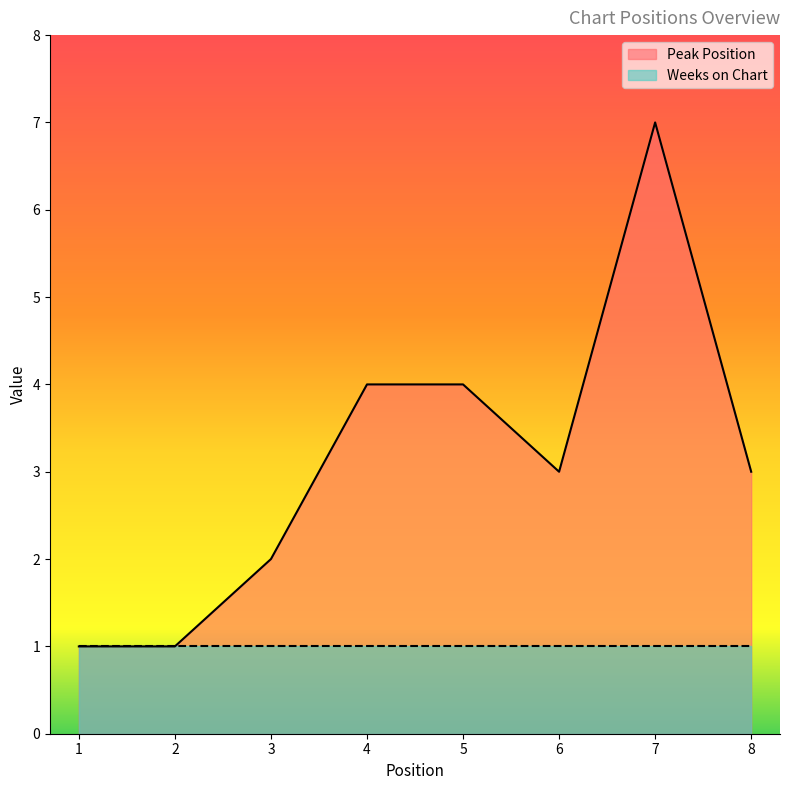

How many interior local valleys (lower than both neighbors) does the data have?

1